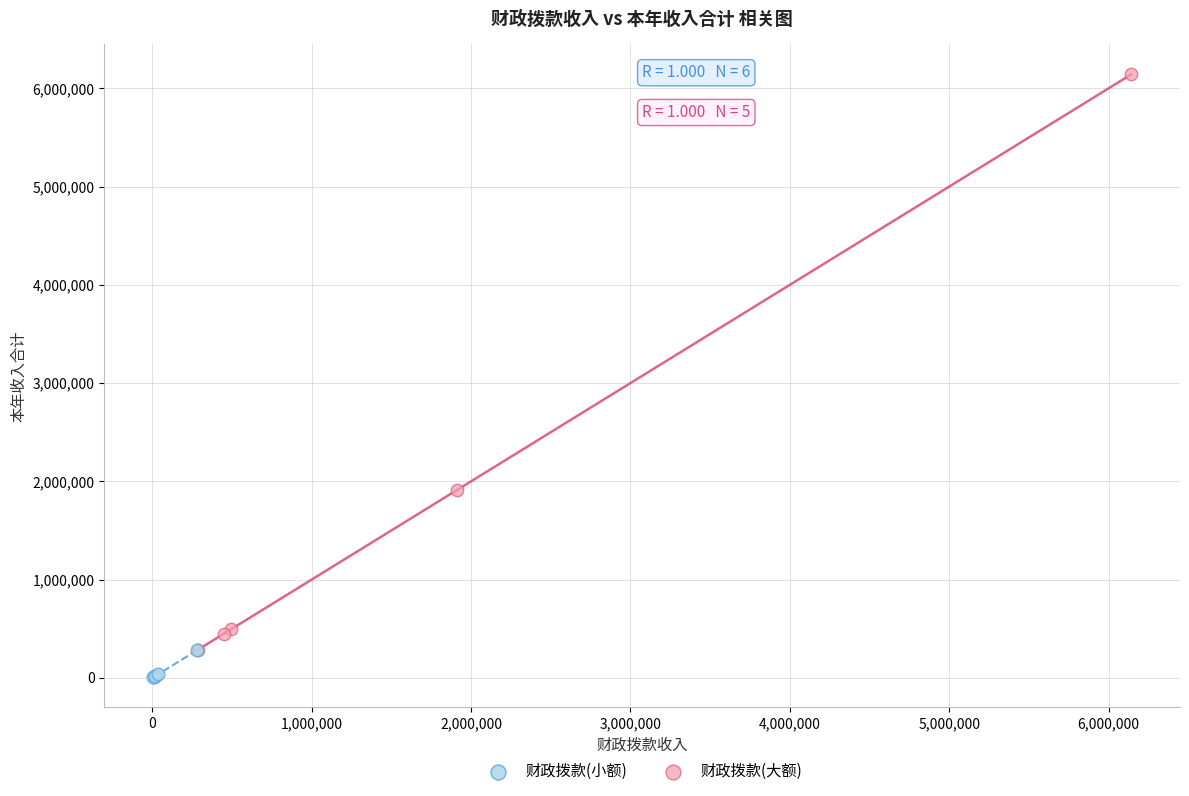

Which series contains the lowest Y value?

财政拨款(小额)